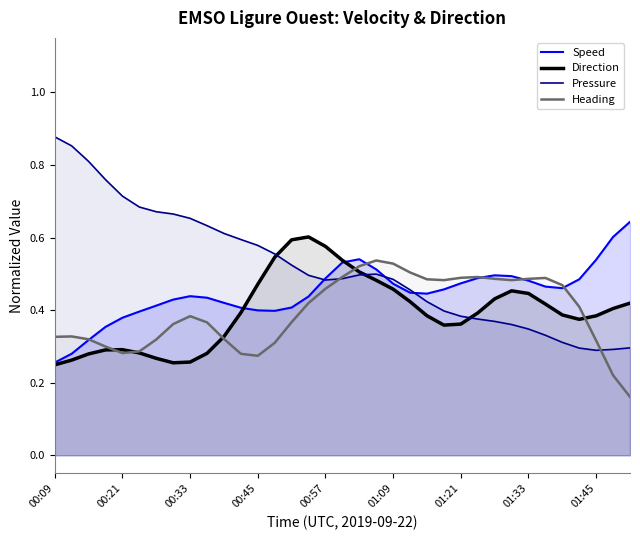

True or false: Pressure has a value of 0.3 at 29.

True